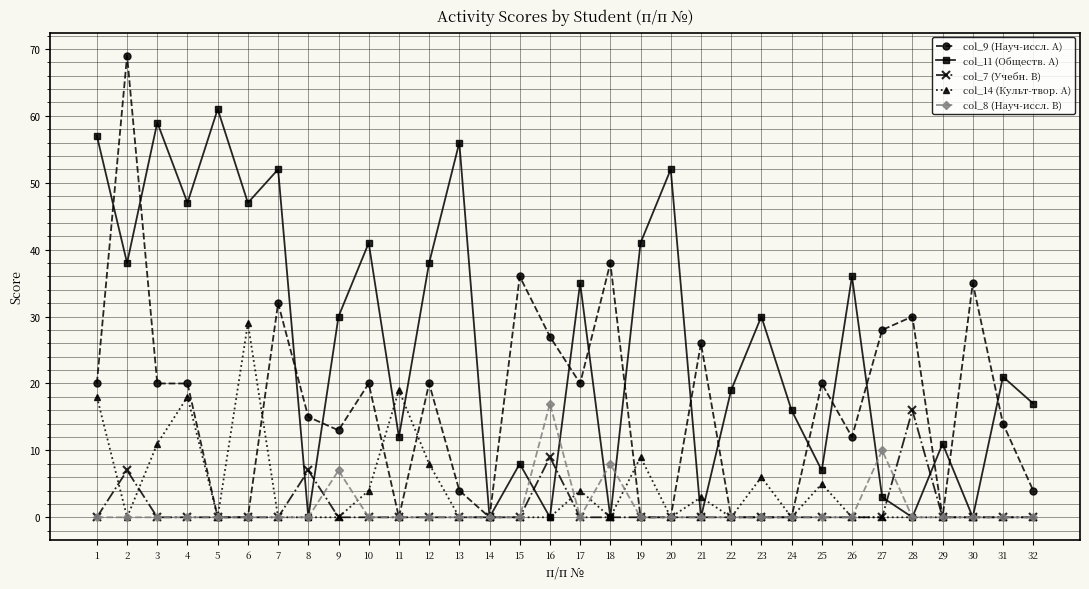

True or false: col_7 (Учебн. В) has more than 0 interior local peaks.

True